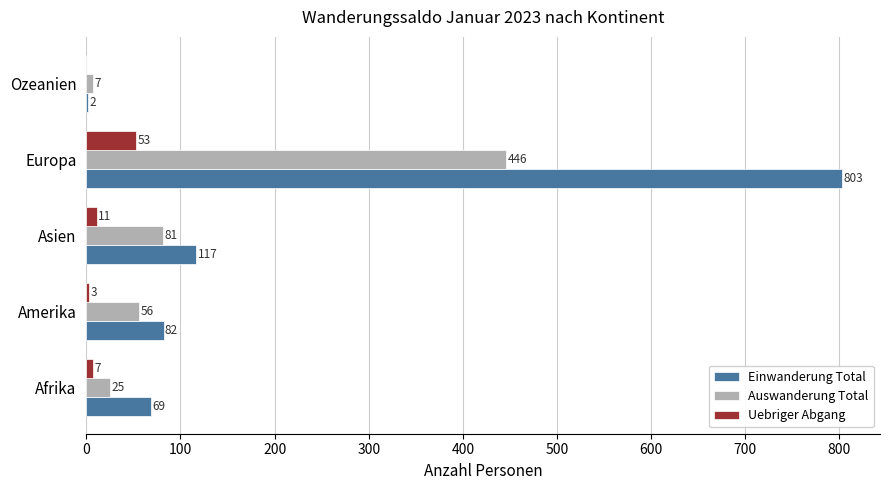

The value of Einwanderung Total at Asien is 117. True or false?

True